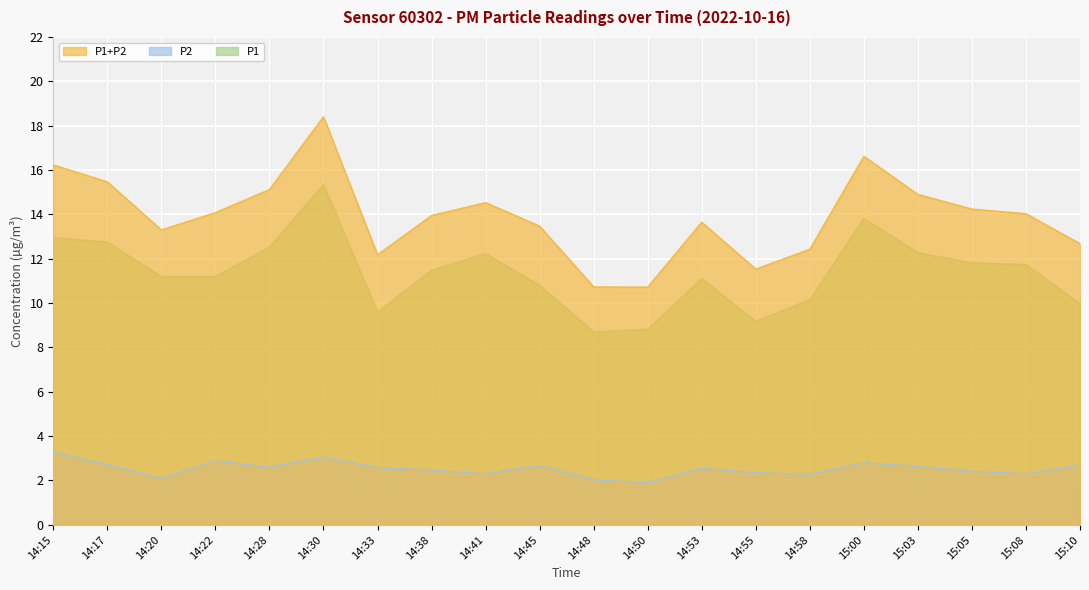

Which series has the largest range (max minus min)?

P1+P2